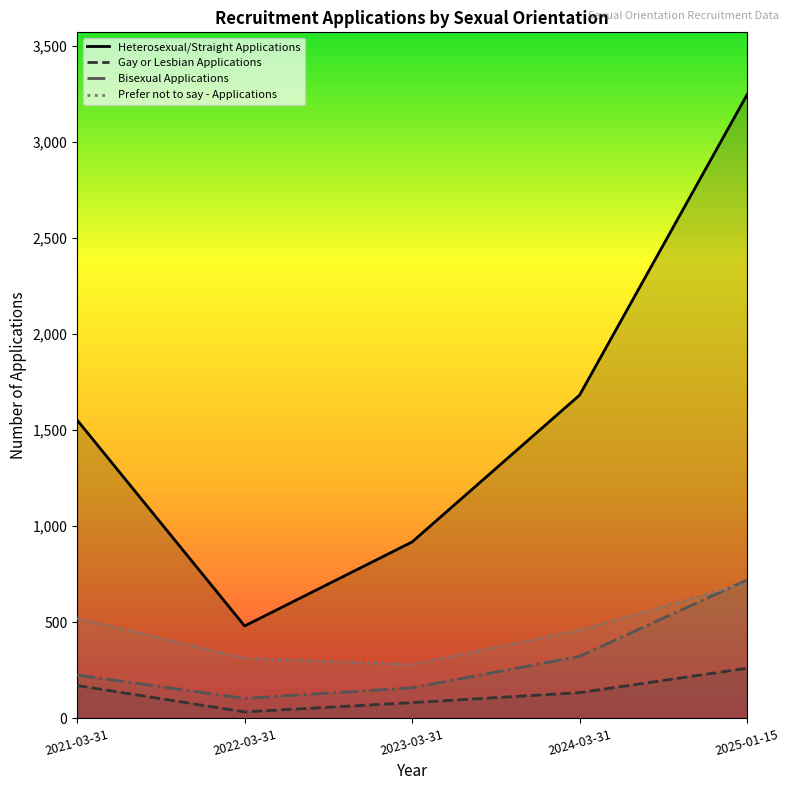

Is it true that Heterosexual/Straight Applications equals 3245 at 2025-01-15?

True